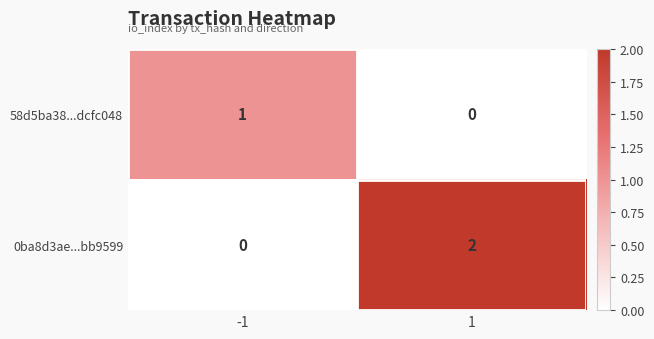

How many data points does each series have?

2